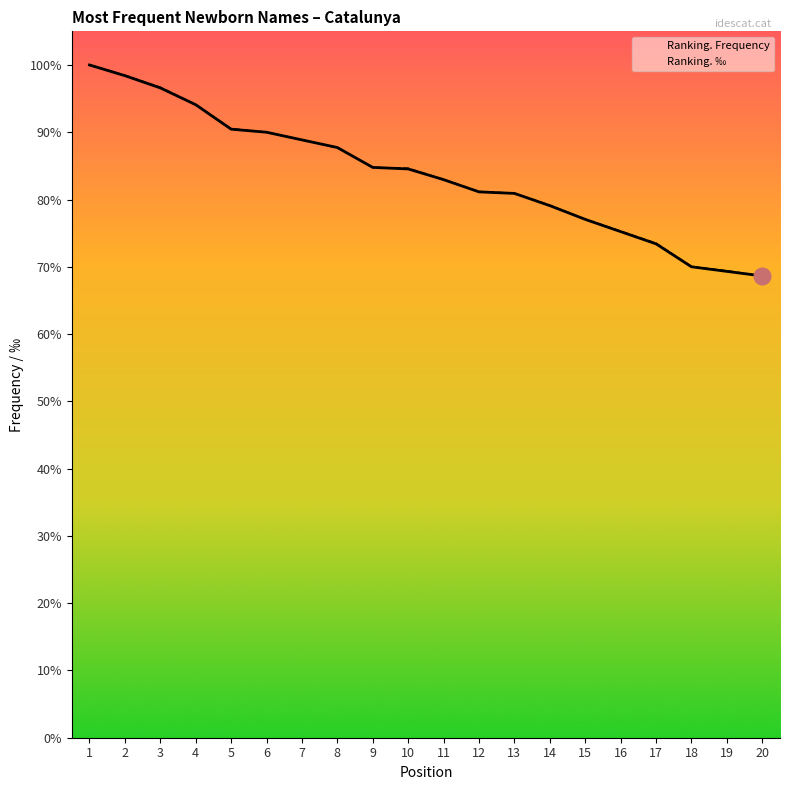

What is the value of the Ranking. ‰ point at the 16th from the left?

331.3